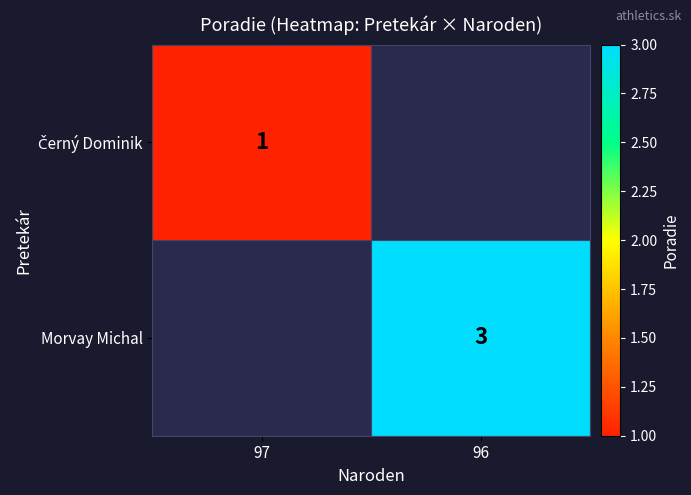

Count the number of data series in this chart.

2